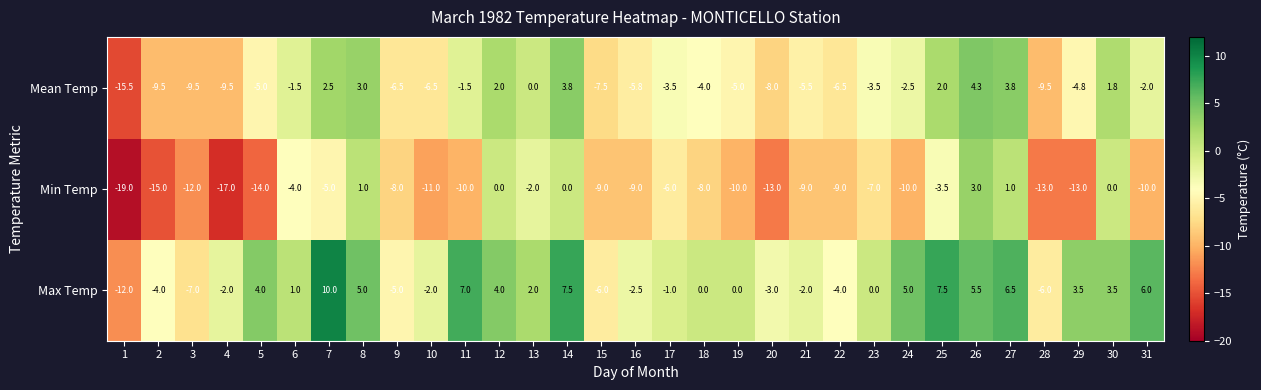

At which category does the chart reach its peak across all series?

7